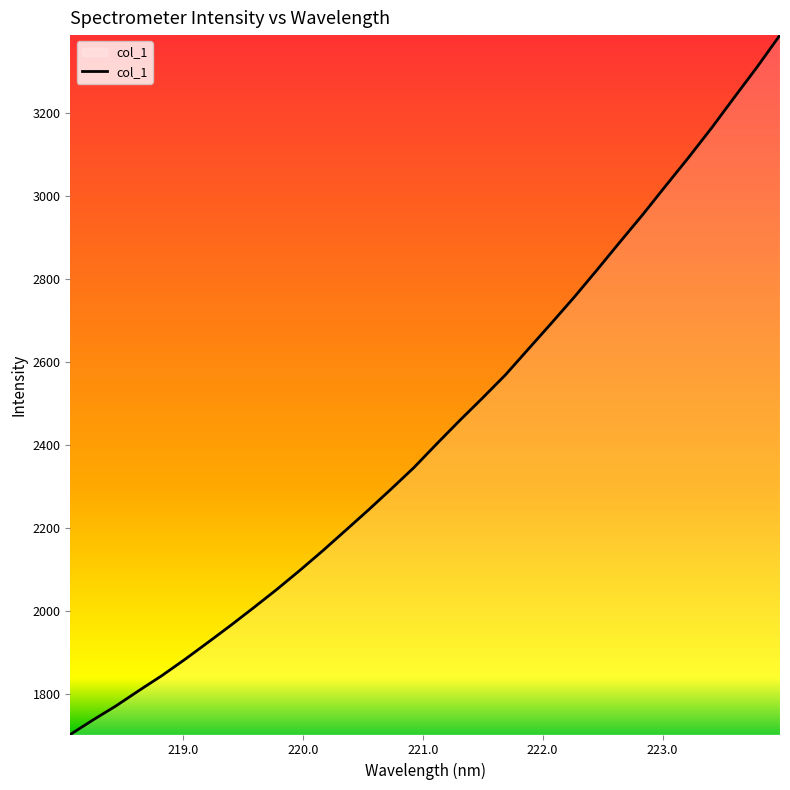

What is the greatest value displayed?

3386.8